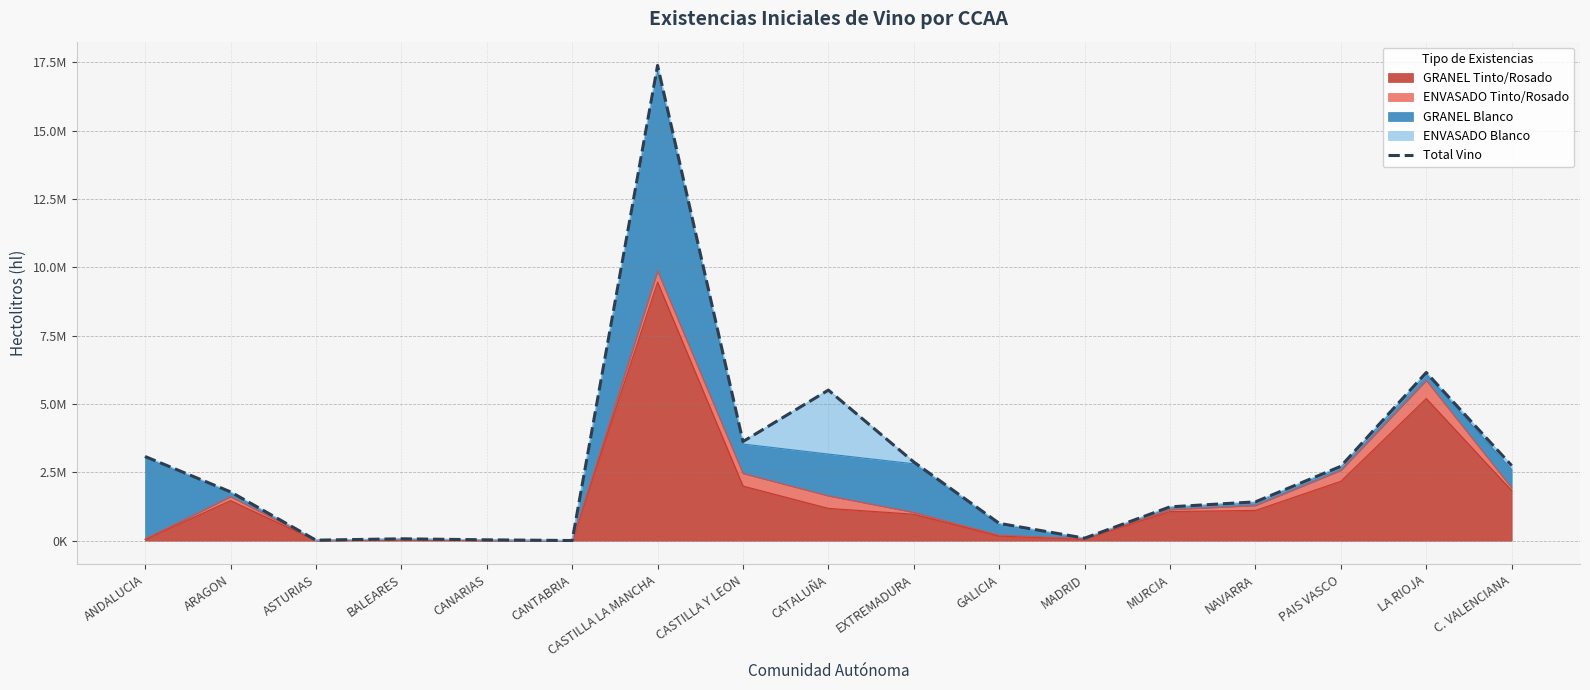

Reading left to right, transcribe all the data shown in this chart.

3079243	1785841	18501	69152	31239	5965	17383912	3626284	5507597	2876892	634106	91994	1237610	1420231	2720908	6151562	2746542